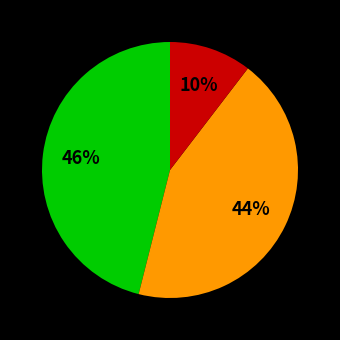

To the nearest percent, what is the difference between the largest and smallest slice percentages?

36%